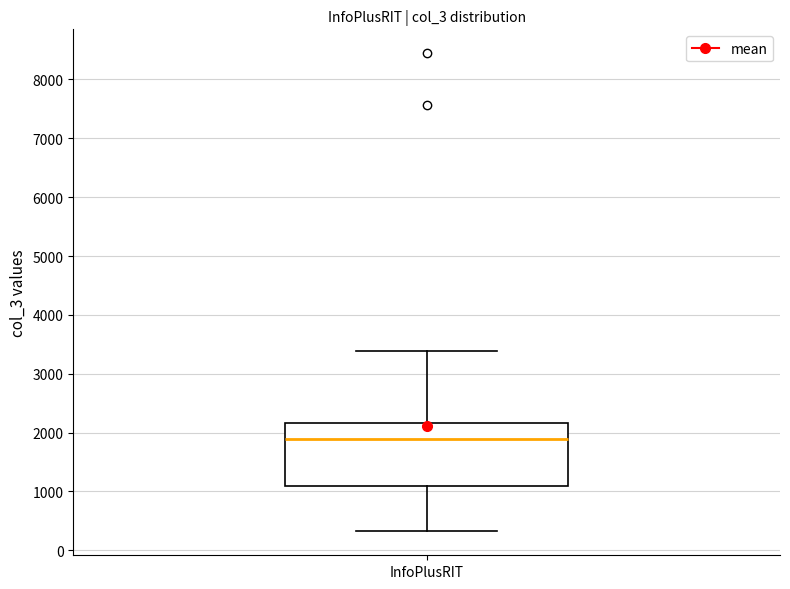

Read this box plot against the y-axis: the position of the median line, the range covered by the box, and the ends of both whiskers. The values are not printed on the chart, so give them approximately, as read against the axis.

median 1900, box 1100 to 2200, whiskers 300 to 3400